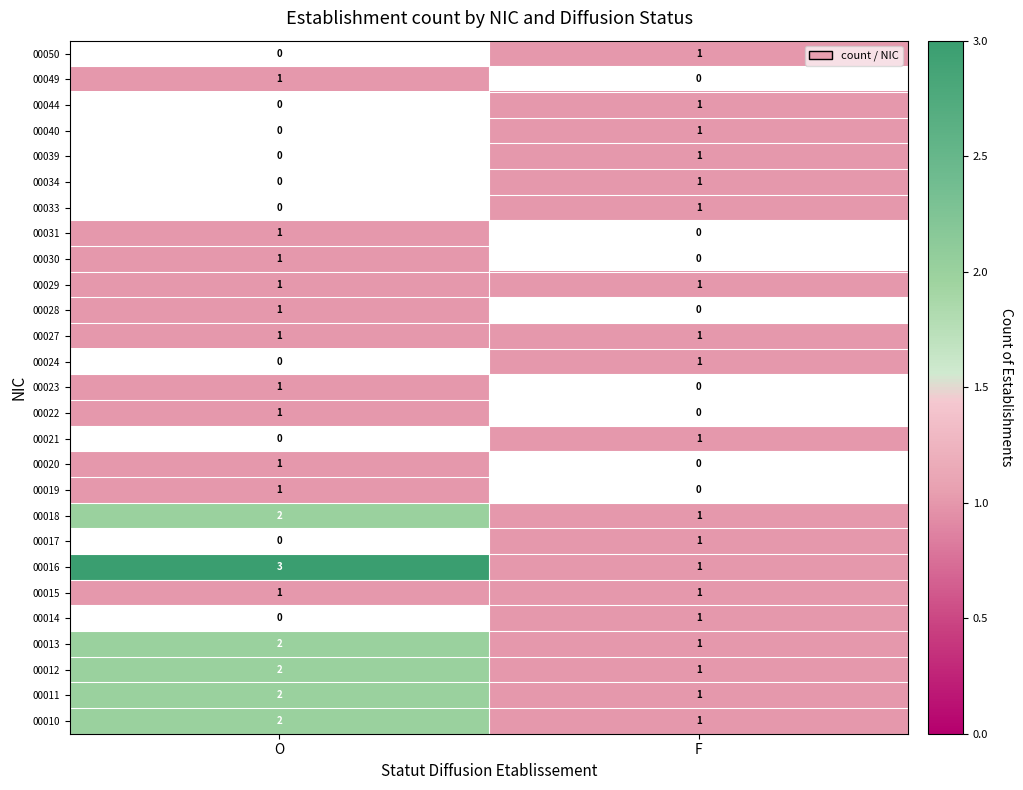

True or false: 00028 has a value of 2 at O.

False